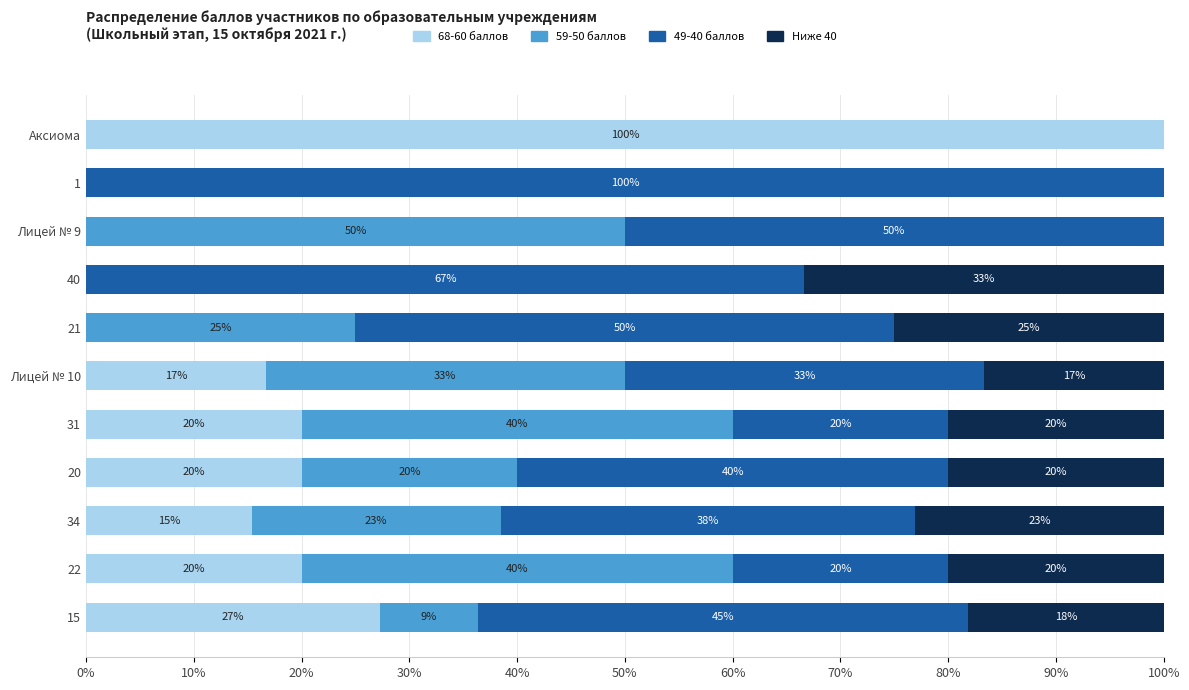

True or false: 68-60 баллов has a value of 40.2 at Аксиома.

False